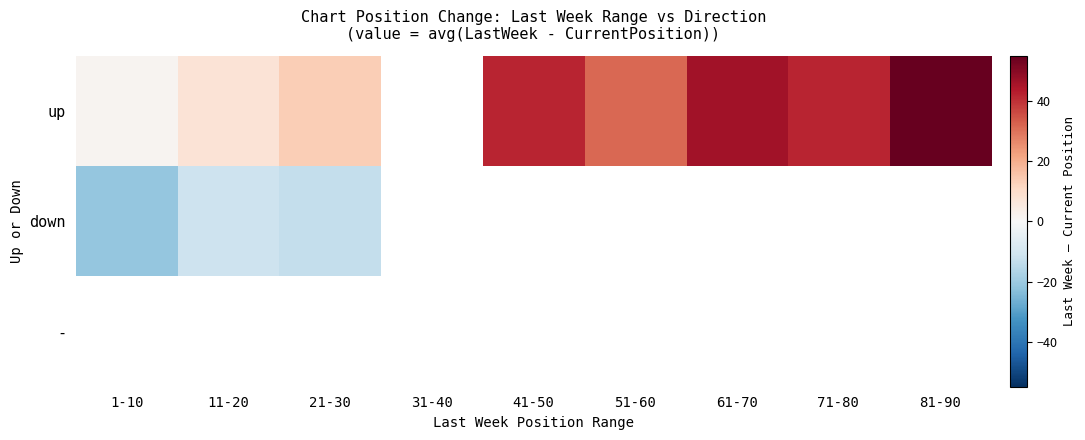

Which series has the widest spread of values?

up